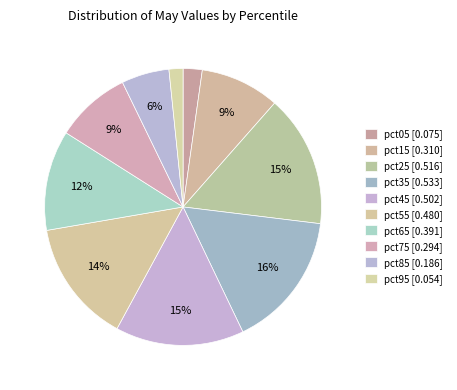

How many slices are in this pie chart?

10